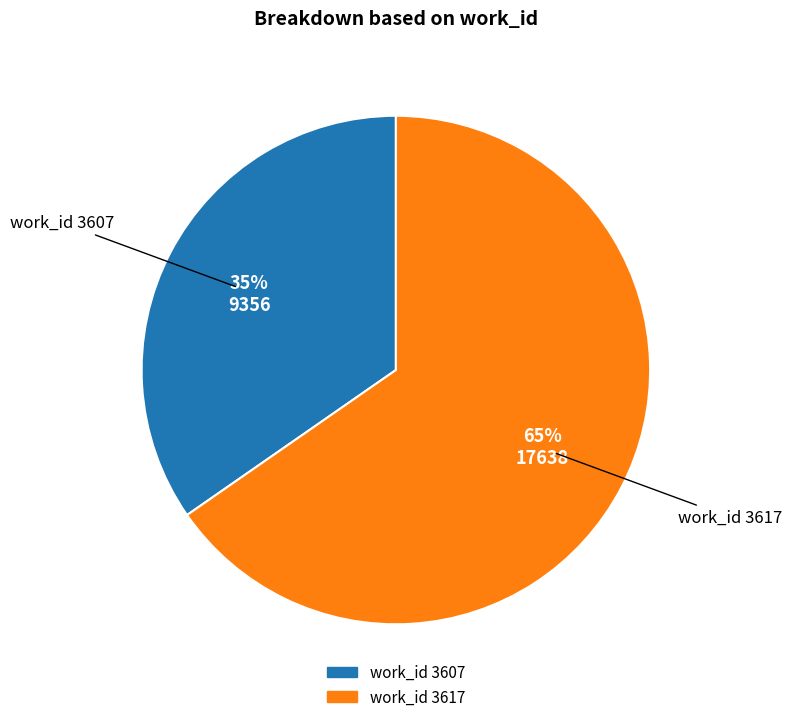

Does any single category account for the majority?

Yes